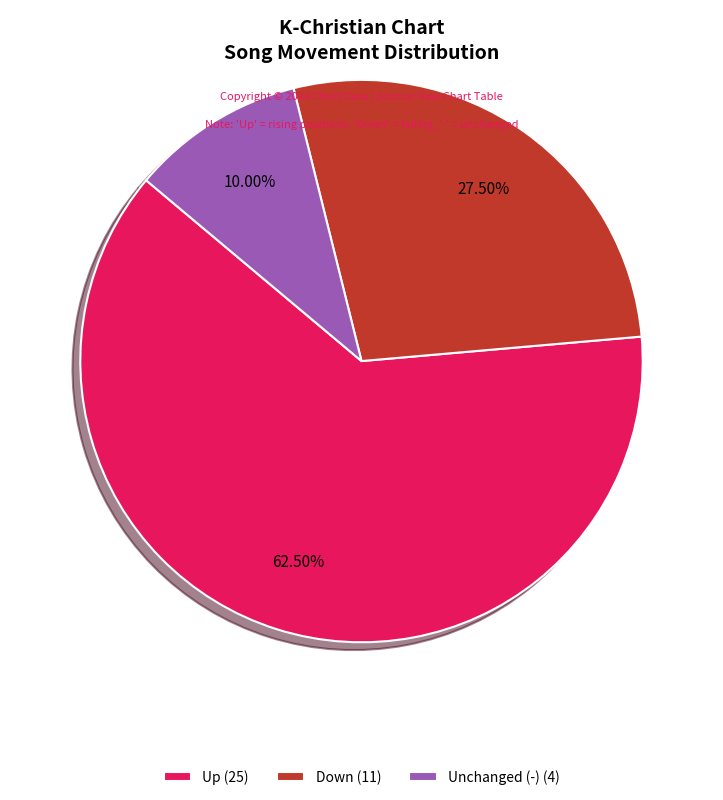

Approximately how many times larger is the value at Up (25) compared to Unchanged (-) (4)?

6.2